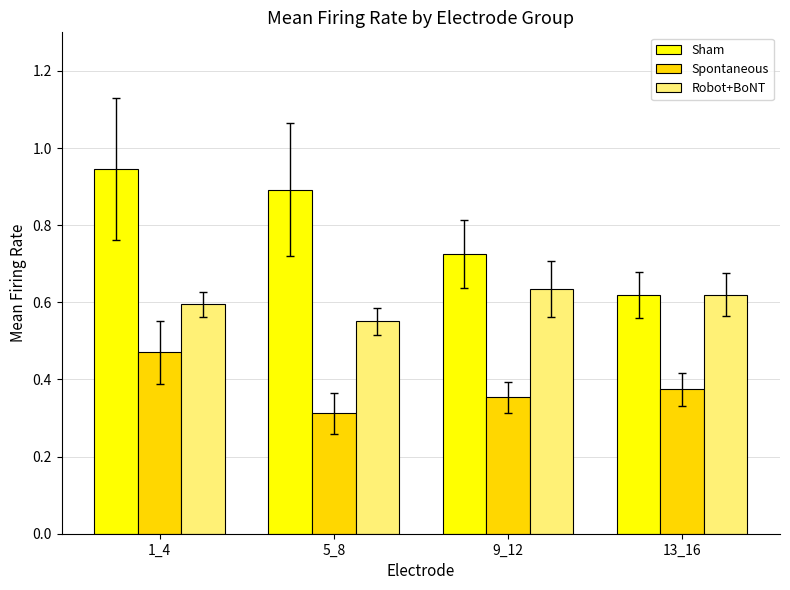

Are the bars horizontal?

No